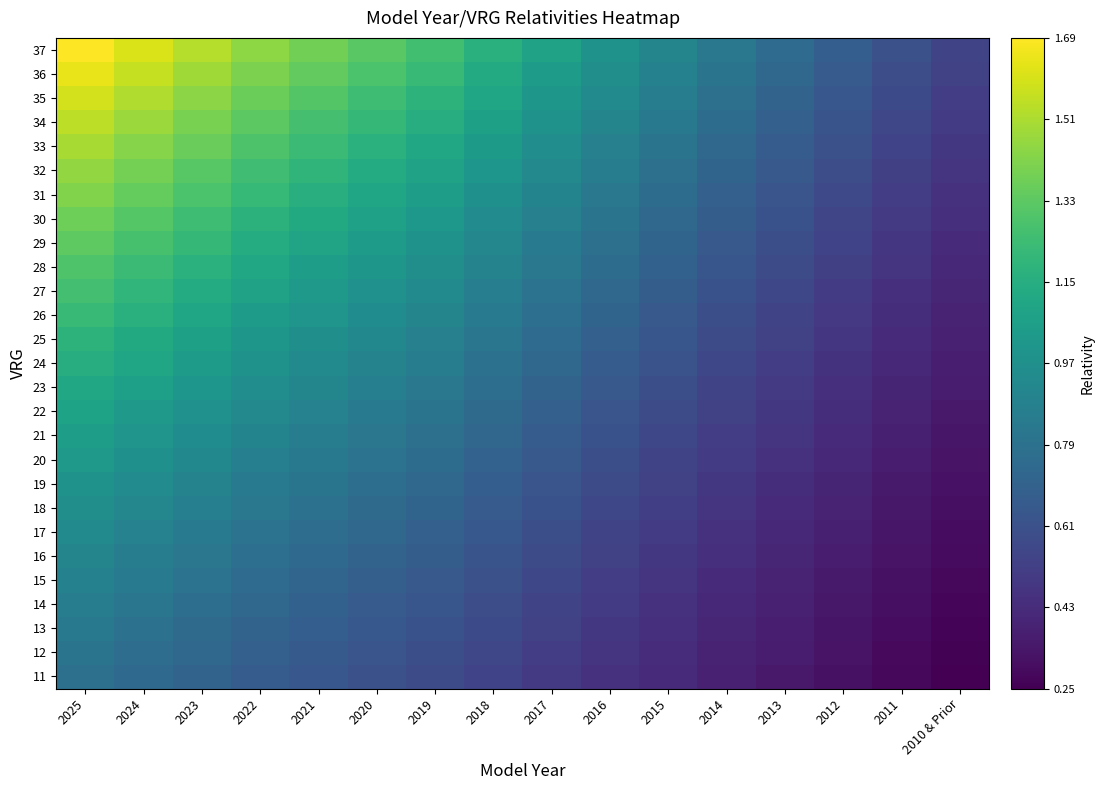

What is the difference between the highest and lowest values at 2020?

0.7